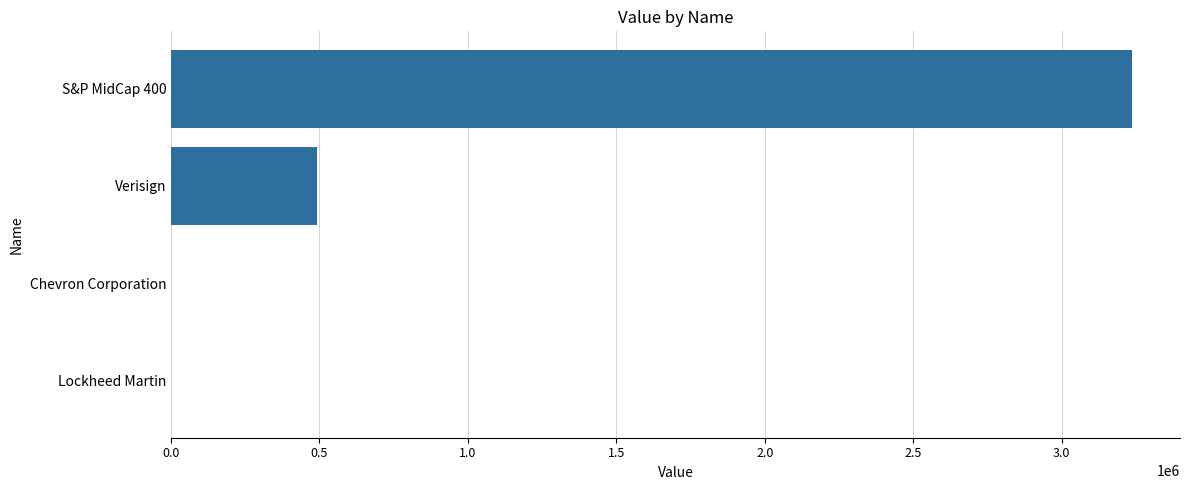

What is the average value?

932000